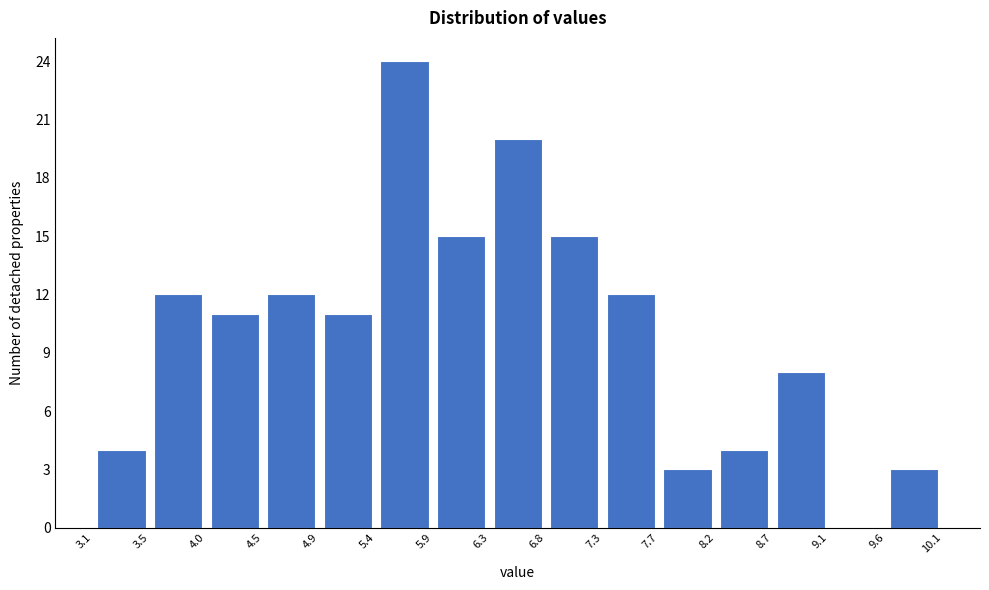

Reading left to right, list every bar in this chart as the range it spans on the x-axis followed by its height. The values are not printed on the chart, so give them approximately, as read against the axis.

3.1 to 3.5: 4
3.5 to 4.0: 12
4.0 to 4.5: 11
4.5 to 4.9: 12
4.9 to 5.4: 11
5.4 to 5.9: 24
5.9 to 6.3: 15
6.3 to 6.8: 20
6.8 to 7.3: 15
7.3 to 7.7: 12
7.7 to 8.2: 3
8.2 to 8.7: 4
8.7 to 9.1: 8
9.1 to 9.6: 0
9.6 to 10.1: 3